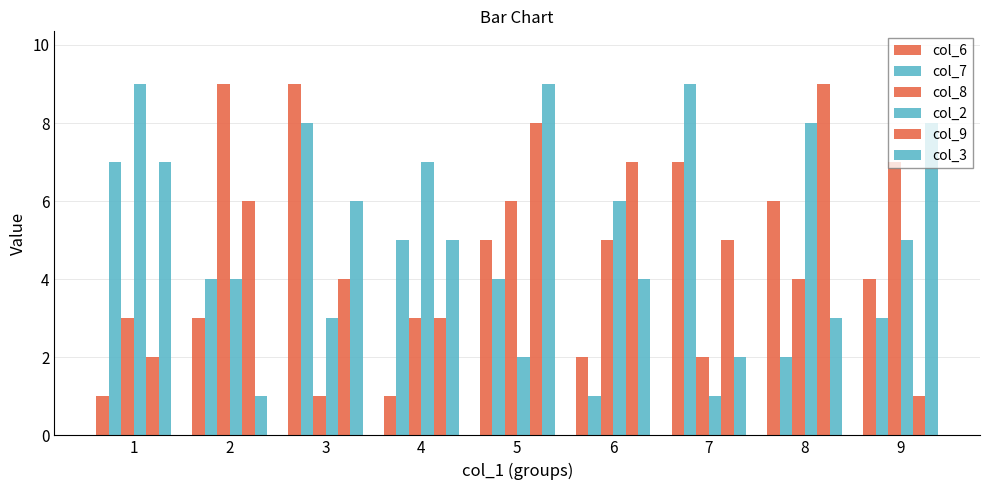

How many bars are there in each group?

6